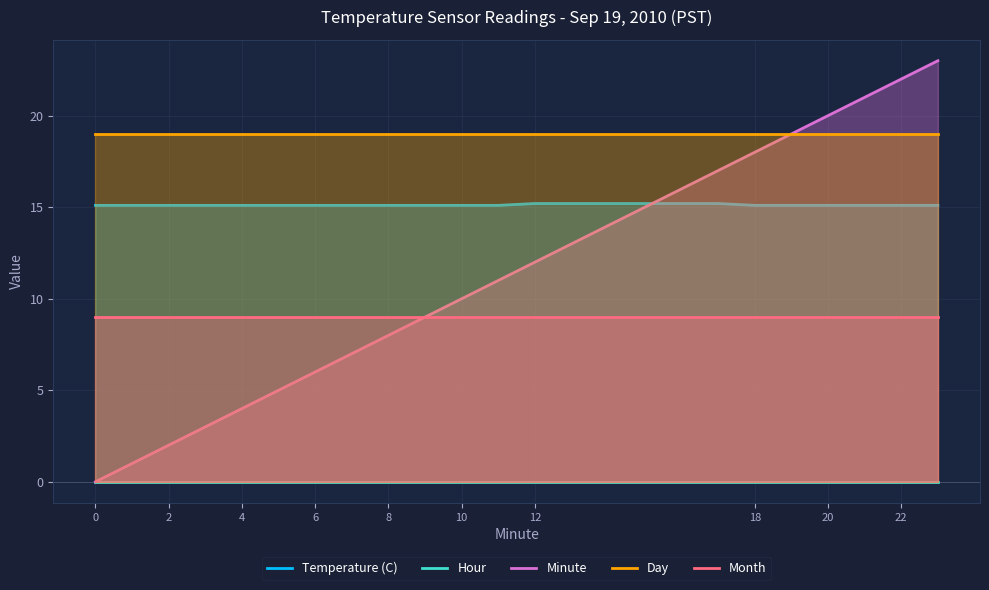

Is it true that Day equals 26 at 8?

False